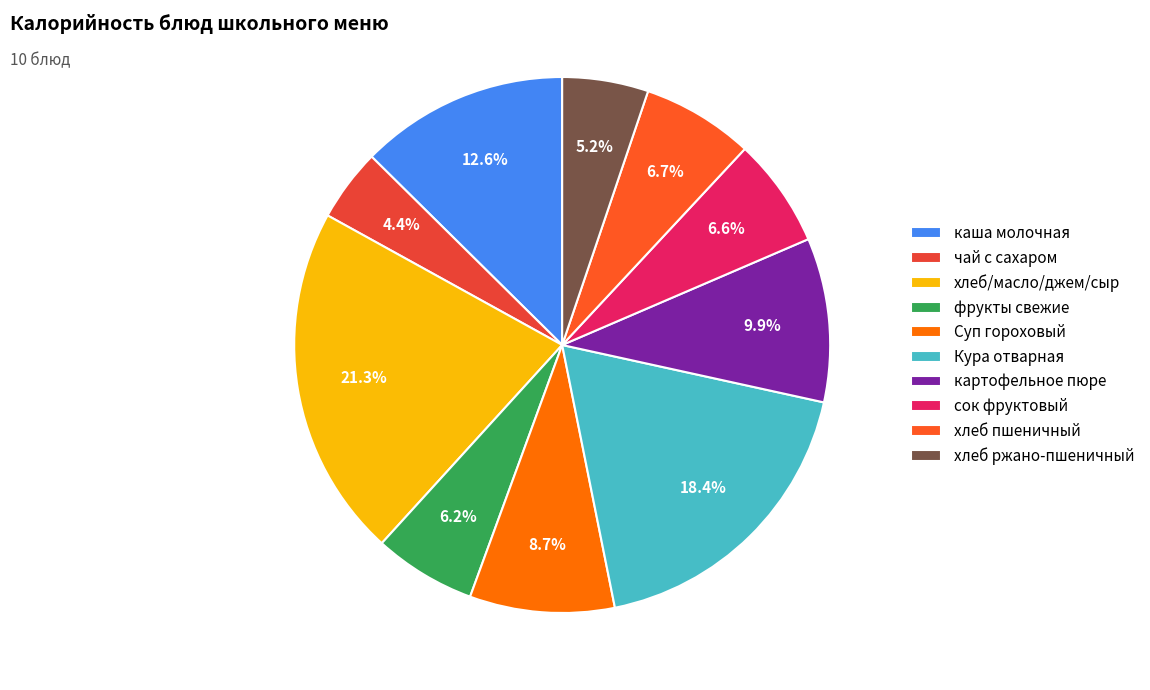

What percentage is the сок фруктовый slice, to the nearest percent?

7%